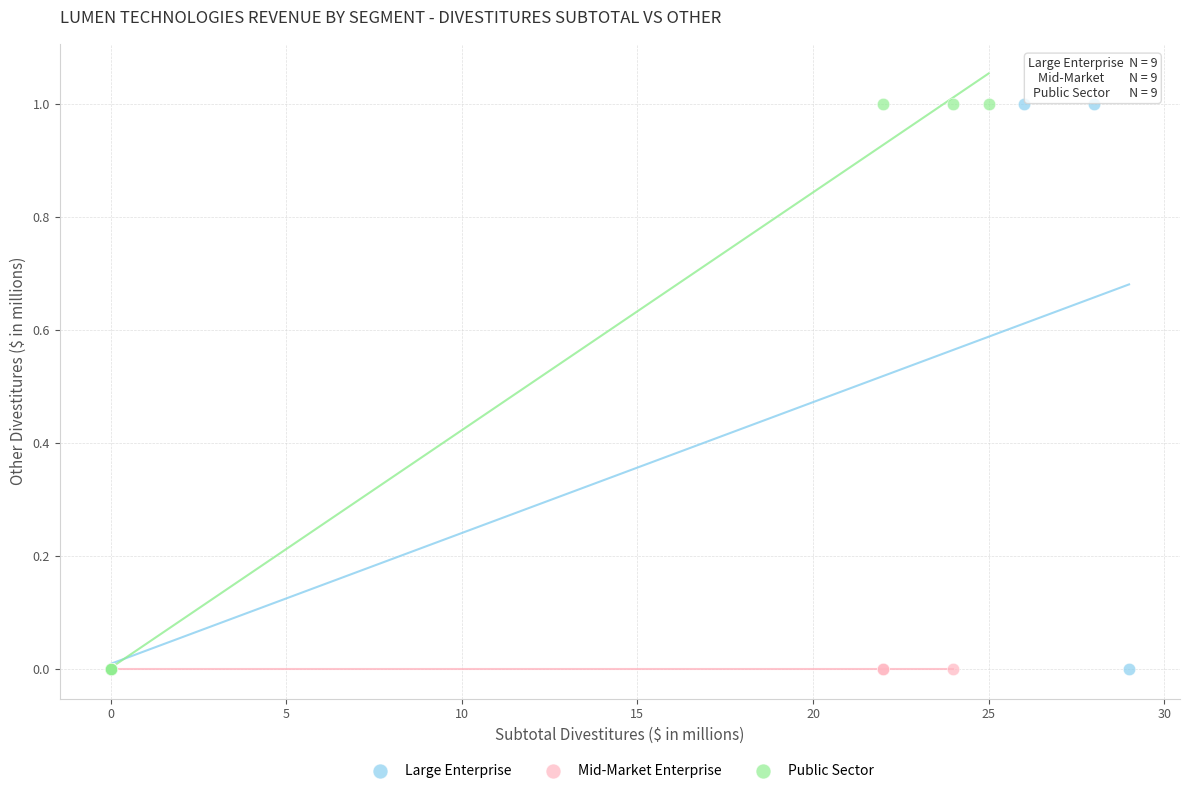

What are all the series names shown in the legend?

Large Enterprise, Mid-Market Enterprise, Public Sector